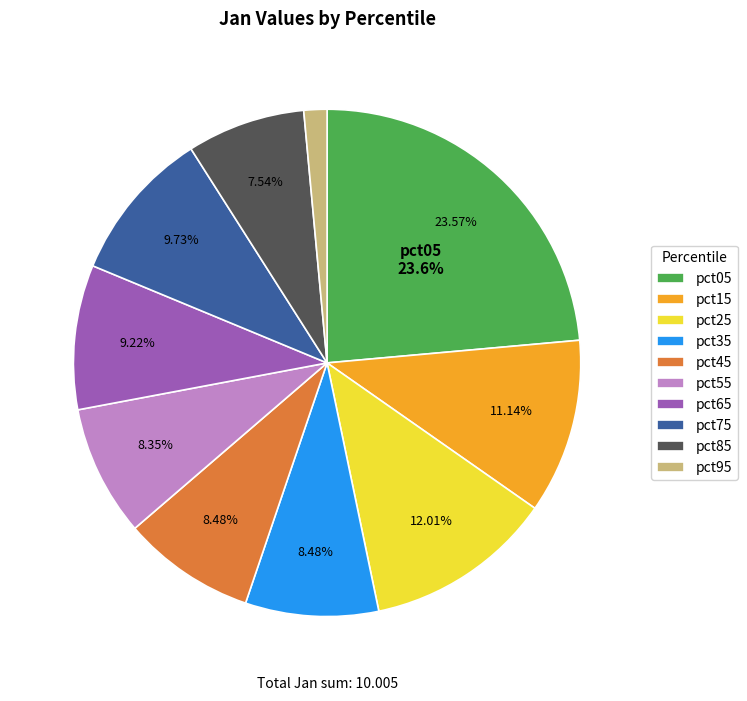

True or false: pct15 accounts for 11% of the total.

True